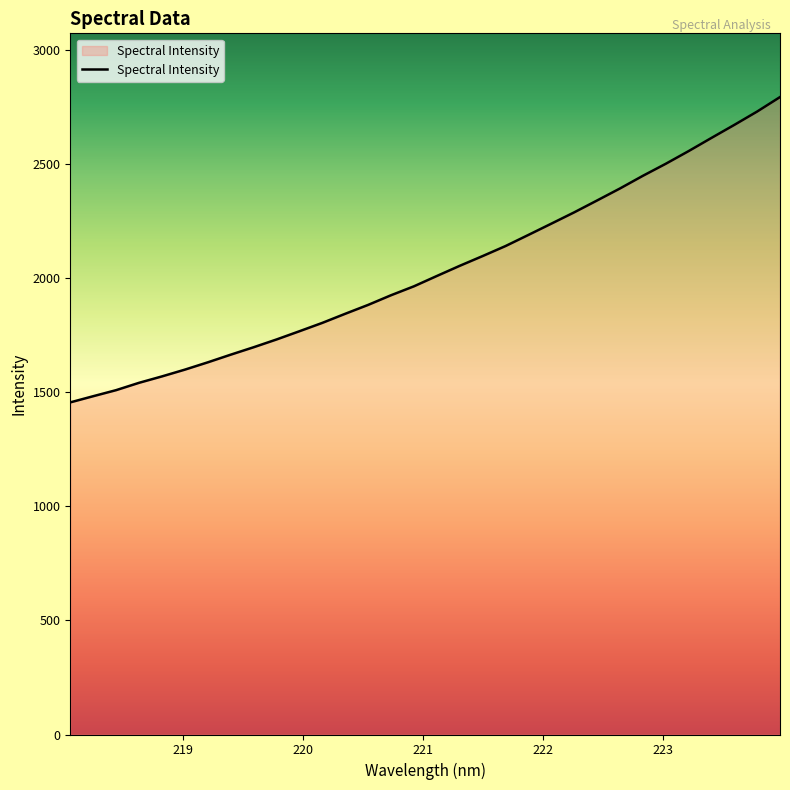

What is the difference between the maximum and minimum values?

1337.2